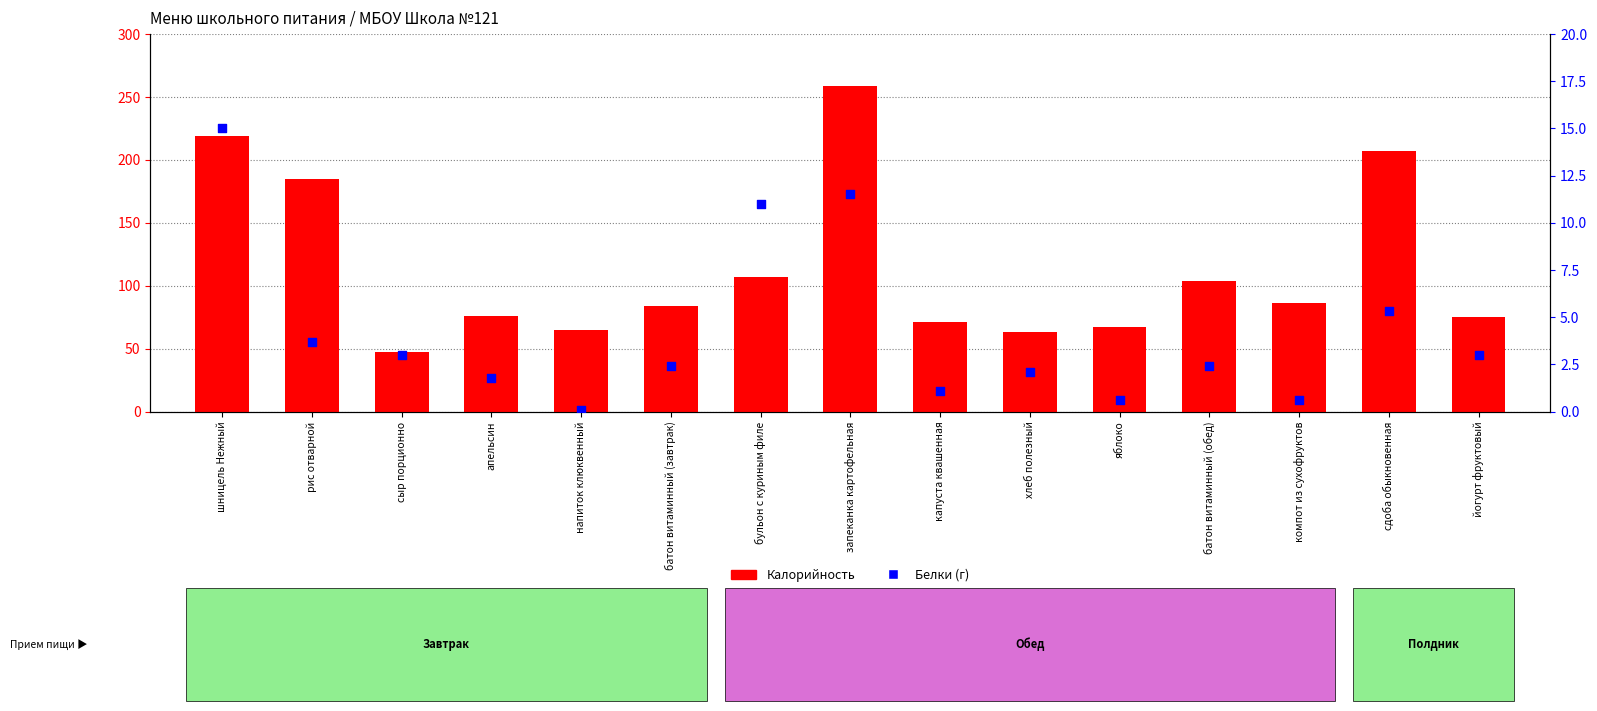

Which series has the largest total across all categories?

Калорийность